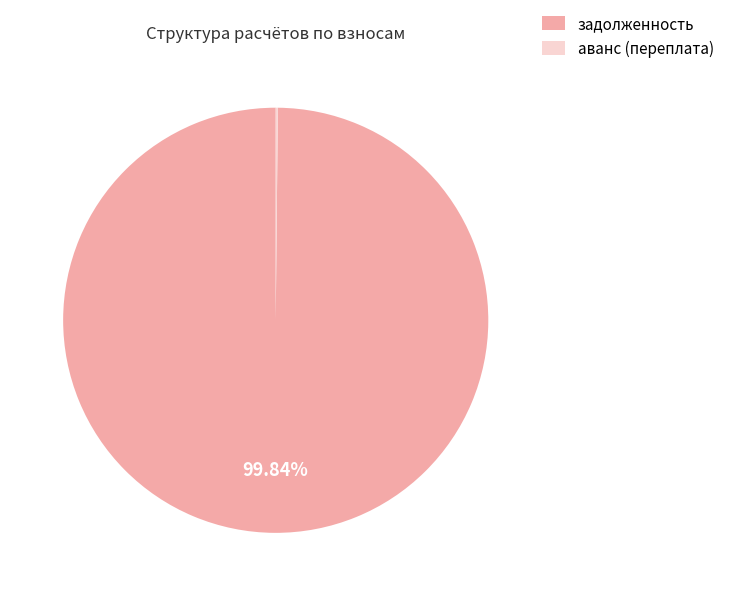

Which category has the biggest portion of the pie?

задолженность